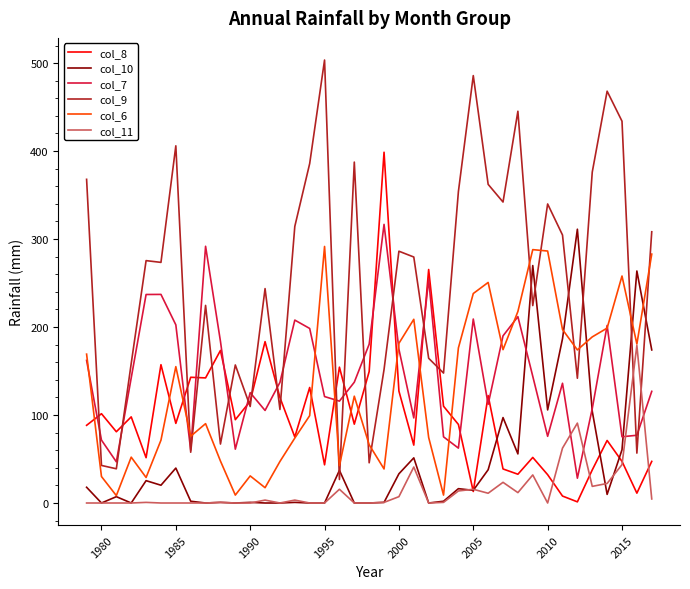

Does the chart have visible grid lines?

No